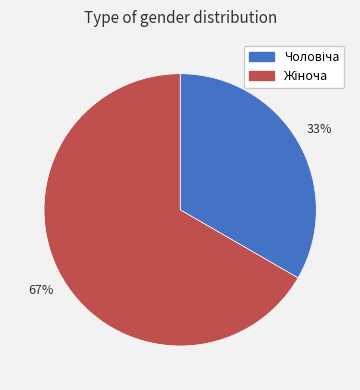

Does any single category account for the majority?

Yes